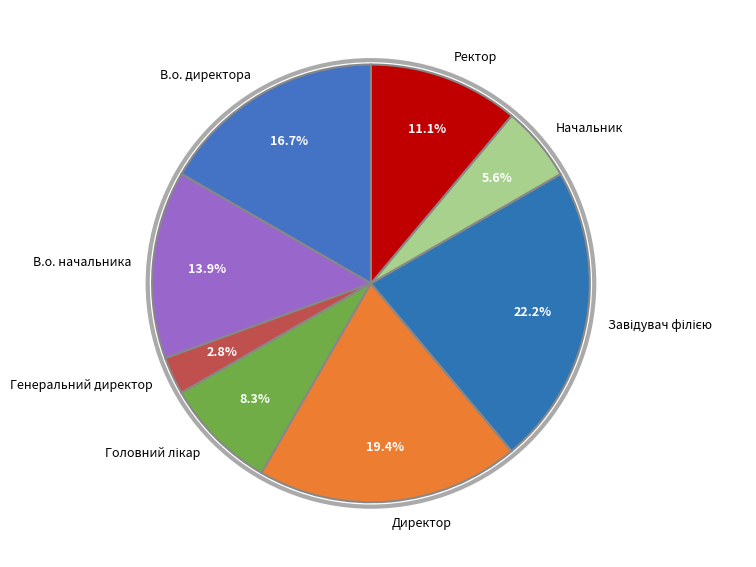

How many slices are in this pie chart?

8